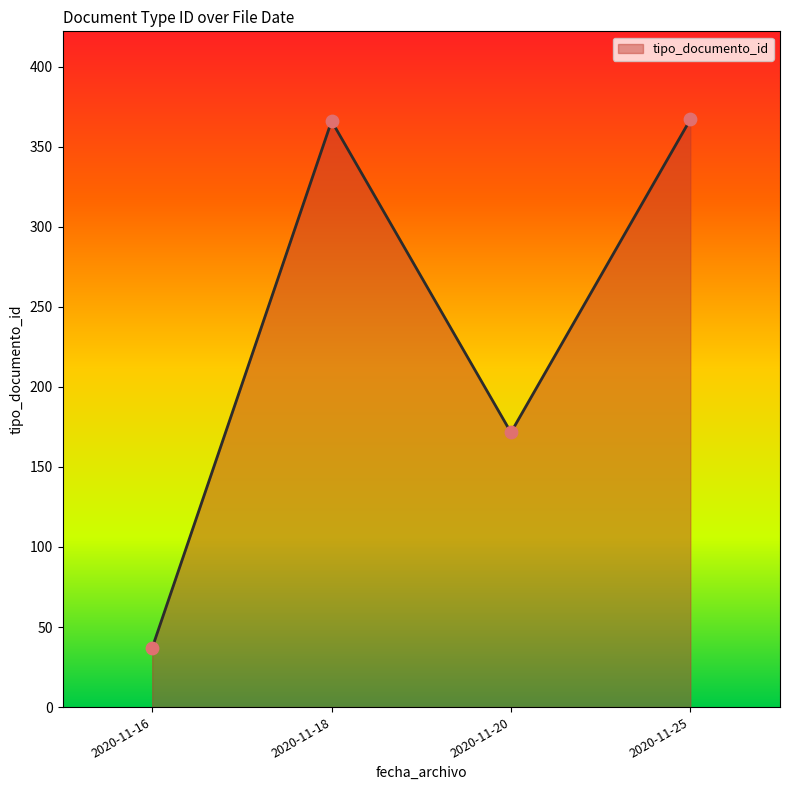

Approximately how many times larger is the value at 2020-11-18 compared to 2020-11-16?

9.9